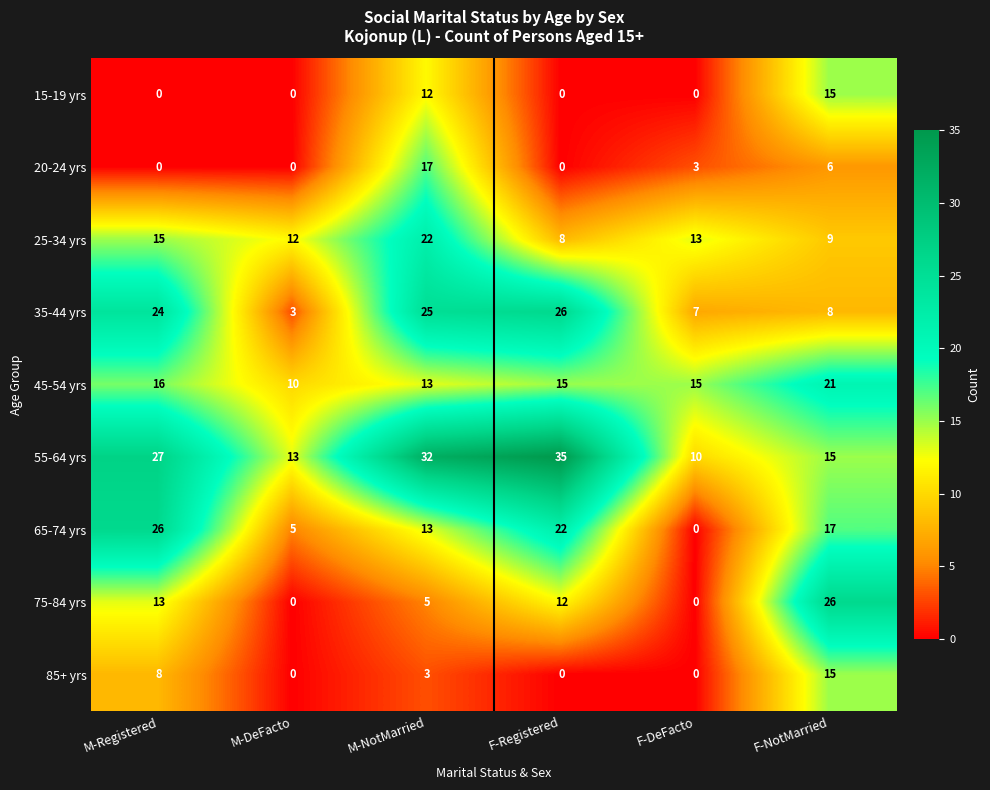

What is the maximum value shown in the chart?

35